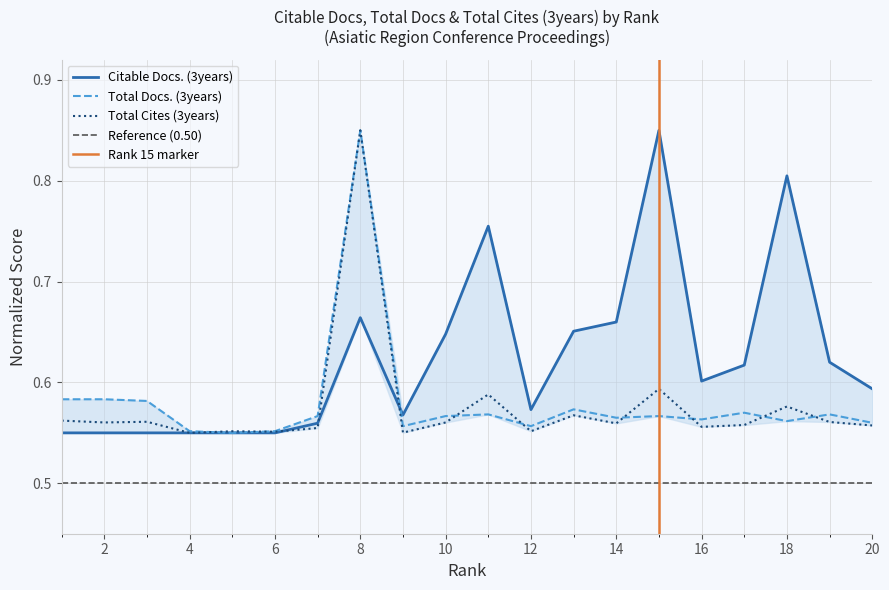

What is the value of the Total Docs. (3years) point at the 15th from the left?

0.6